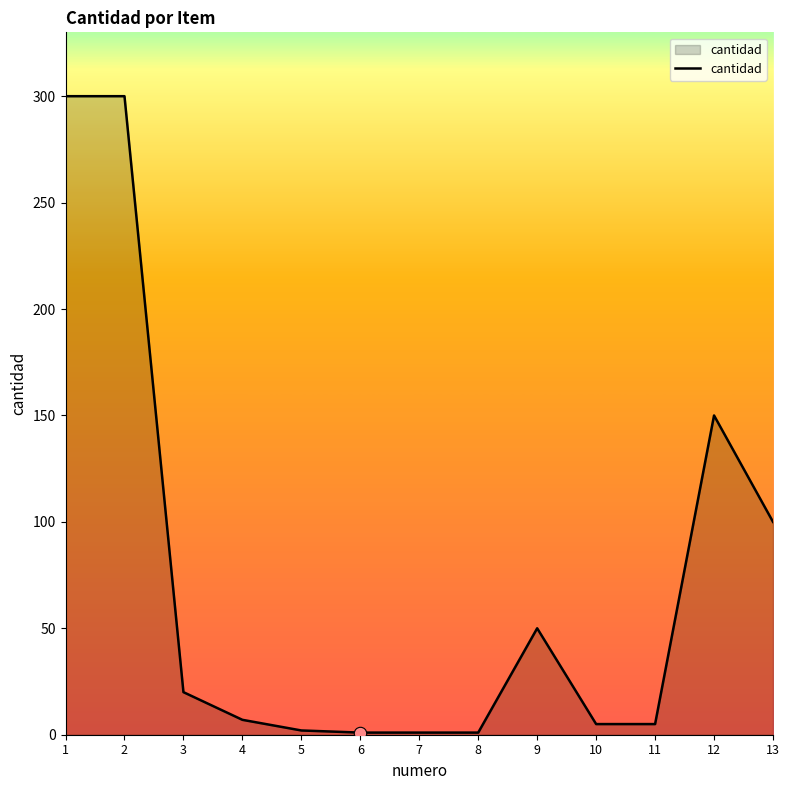

Between 13 and 2, which is larger?

2